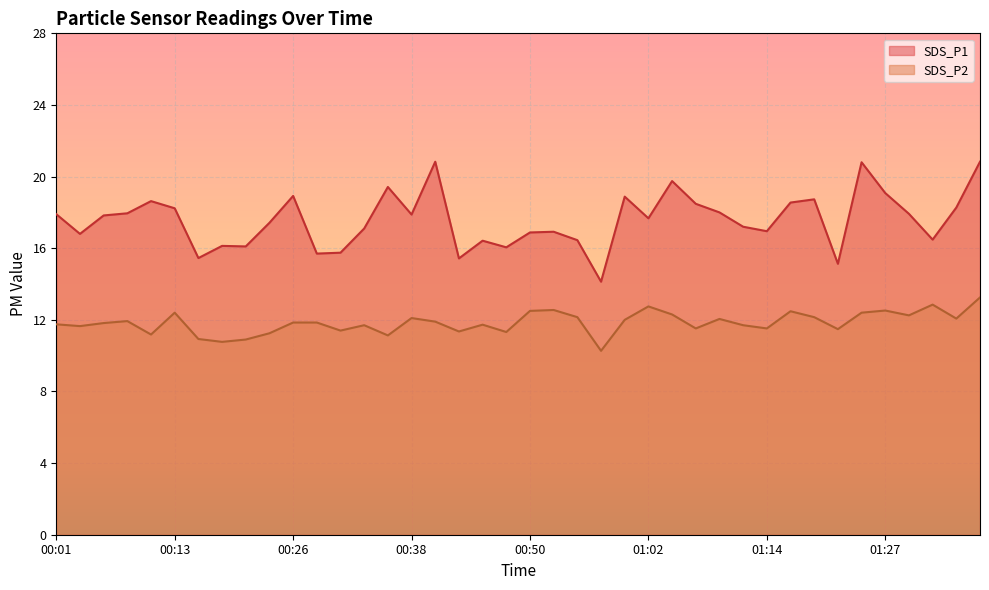

What is the label of the 35th point from the left?

01:24